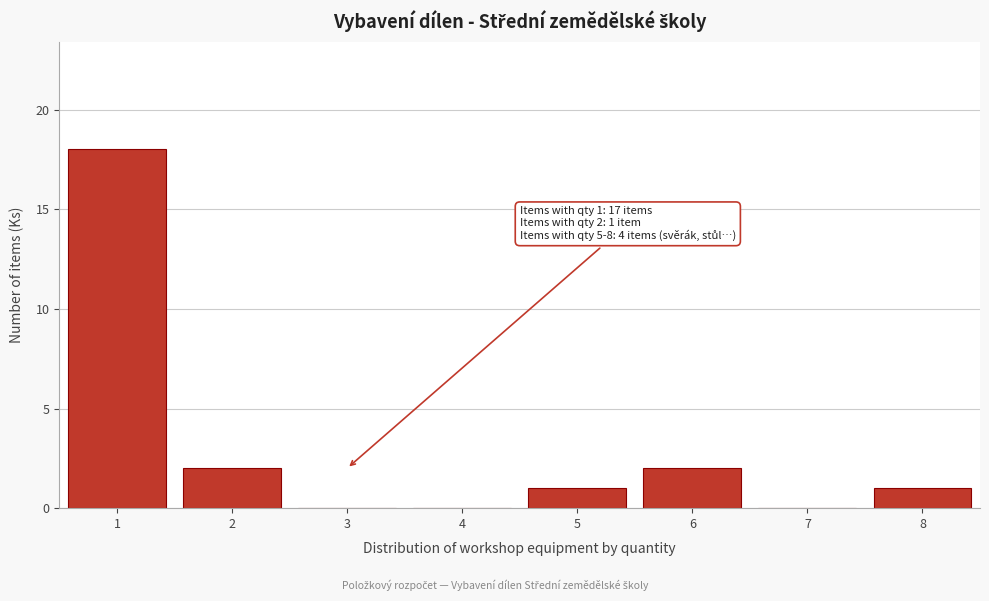

Reading left to right, what are all the values shown in this chart?

1=18	2=2	3=0	4=0	5=1	6=2	7=0	8=1